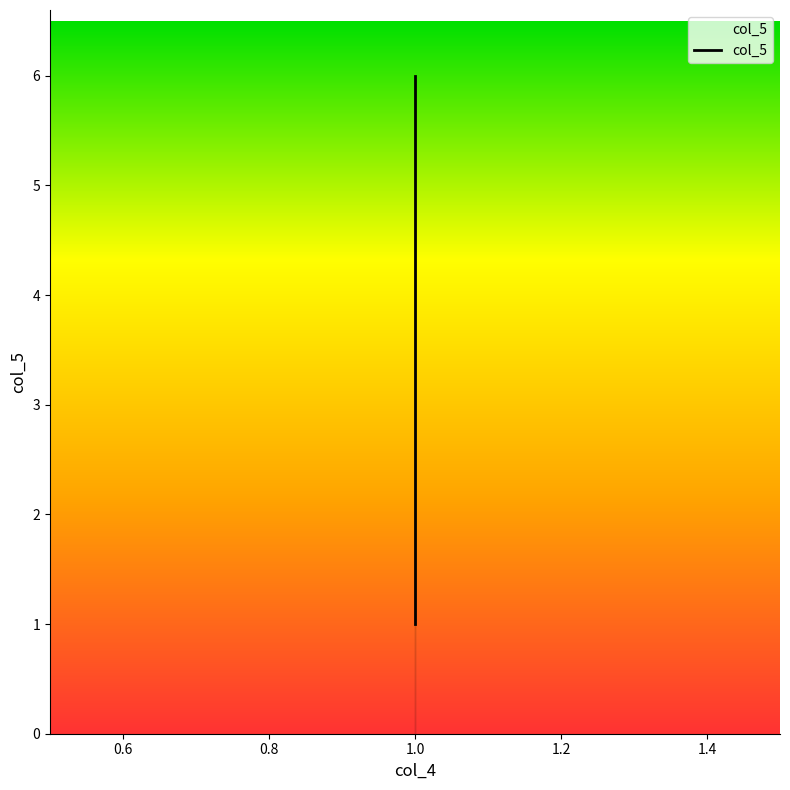

How many values are between 2 and 5?

4